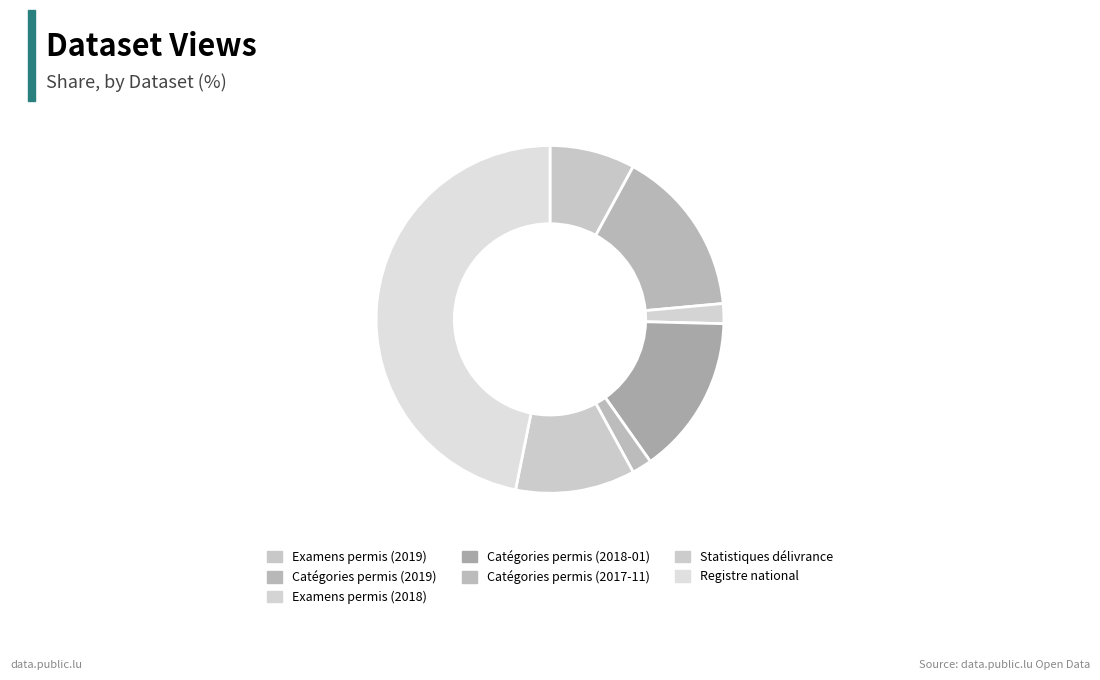

Count the number of slices in the pie.

7